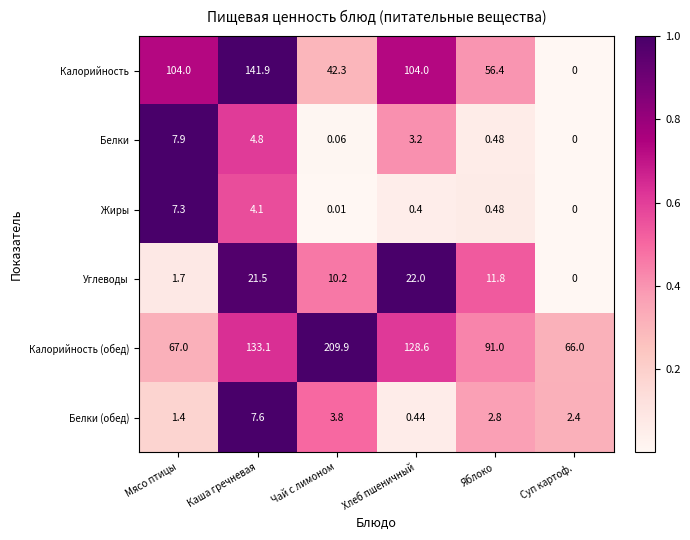

Rank the categories by Жиры value from highest to lowest.

Мясо птицы, Каша гречневая, Яблоко, Хлеб пшеничный, Чай с лимоном, Суп картоф.